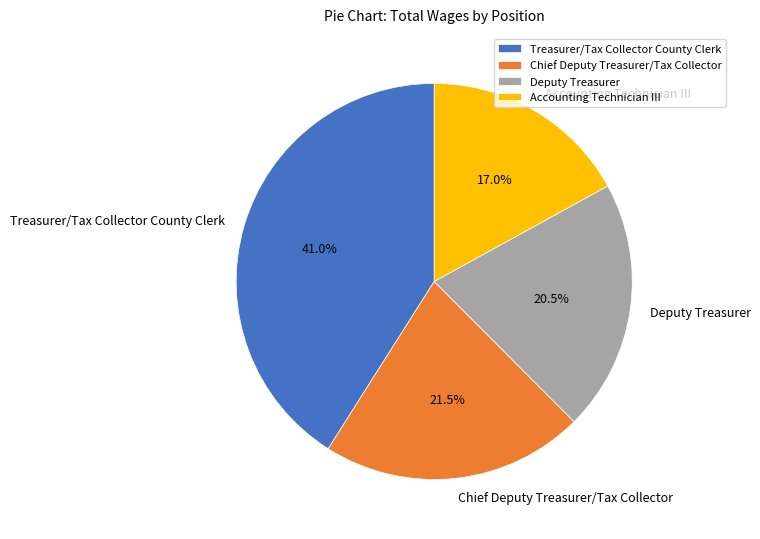

Combined, what portion of the pie is Treasurer/Tax Collector County Clerk and Accounting Technician III?

58.0%